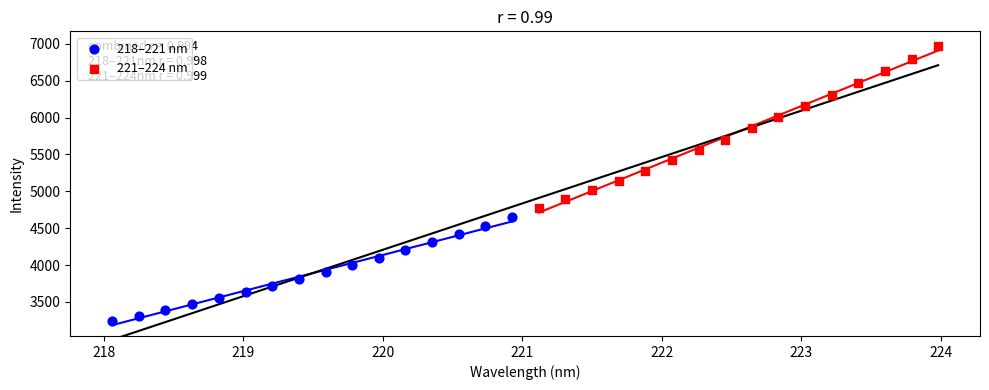

Which series contains the highest Y value?

221–224 nm